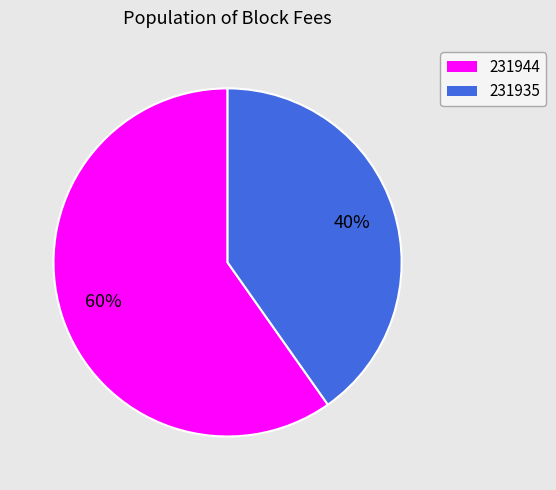

To the nearest percent, what portion does 231935 represent?

40%